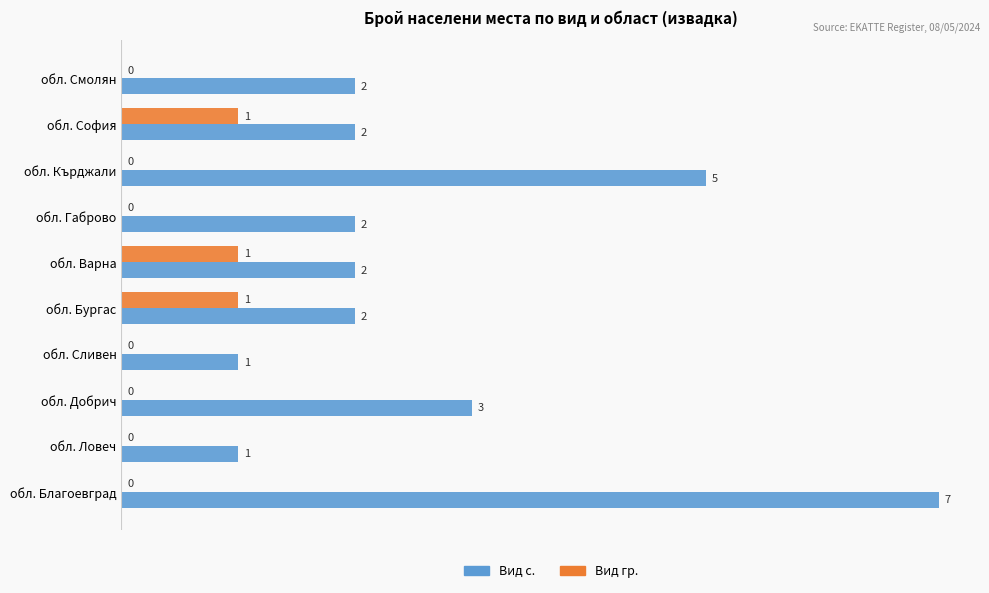

How many positive values does the Вид гр. series have?

3